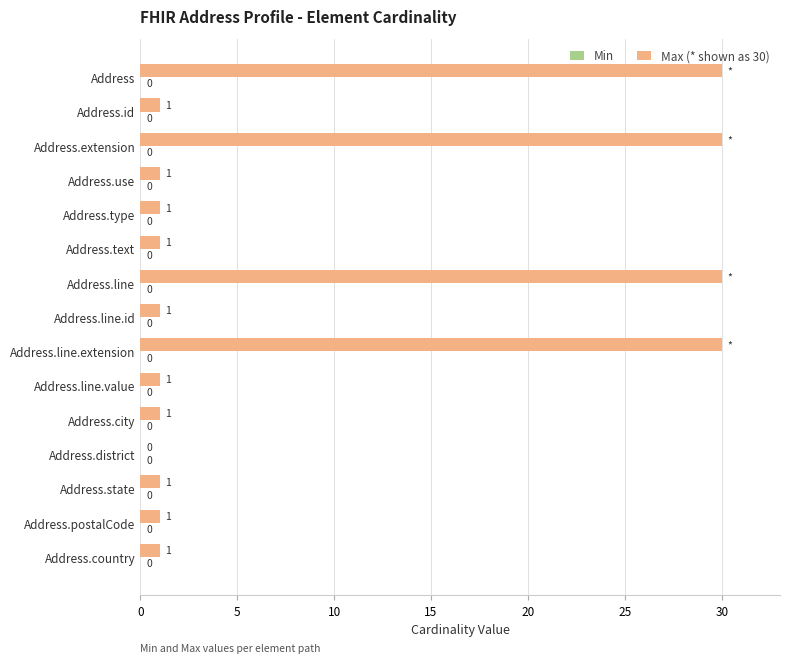

Is it true that the value at Address.line.extension is 30?

True